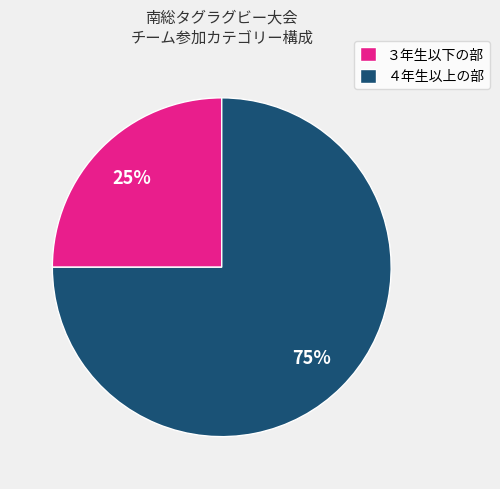

What is the ratio of the value at ４年生以上の部 to the value at ３年生以下の部?

3.0